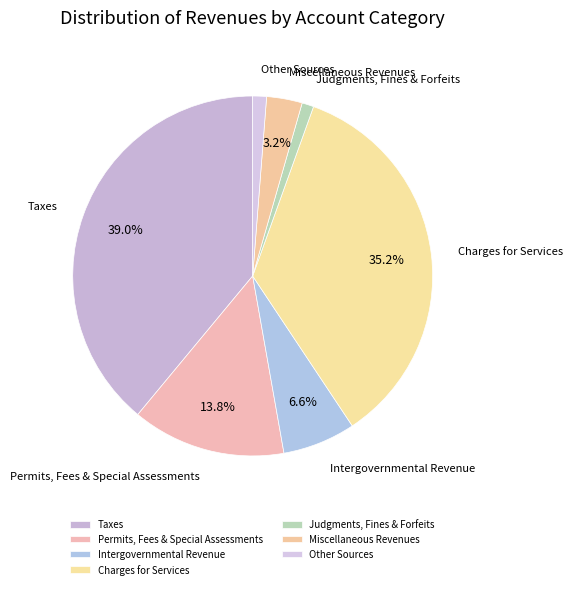

To the nearest percent, what portion does Taxes represent?

39%